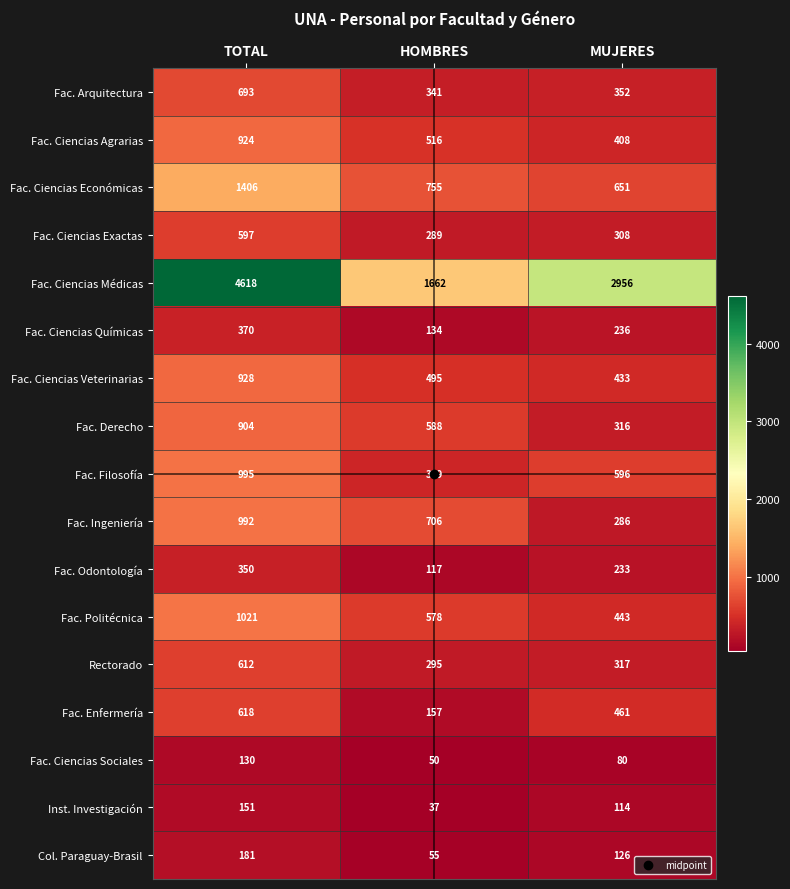

What is the difference between the Rectorado values at HOMBRES and TOTAL?

317